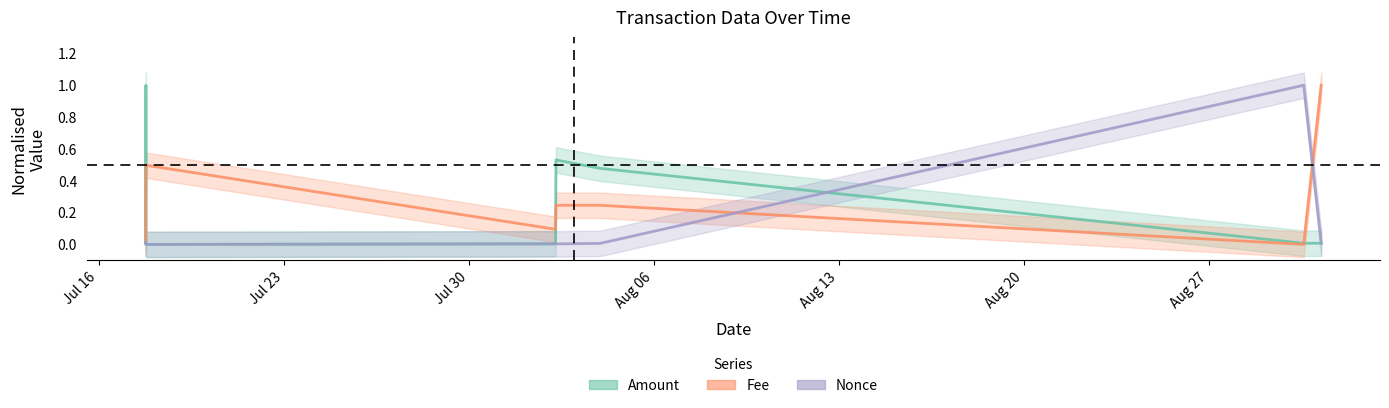

What are all the series names shown in the legend?

Amount, Fee, Nonce